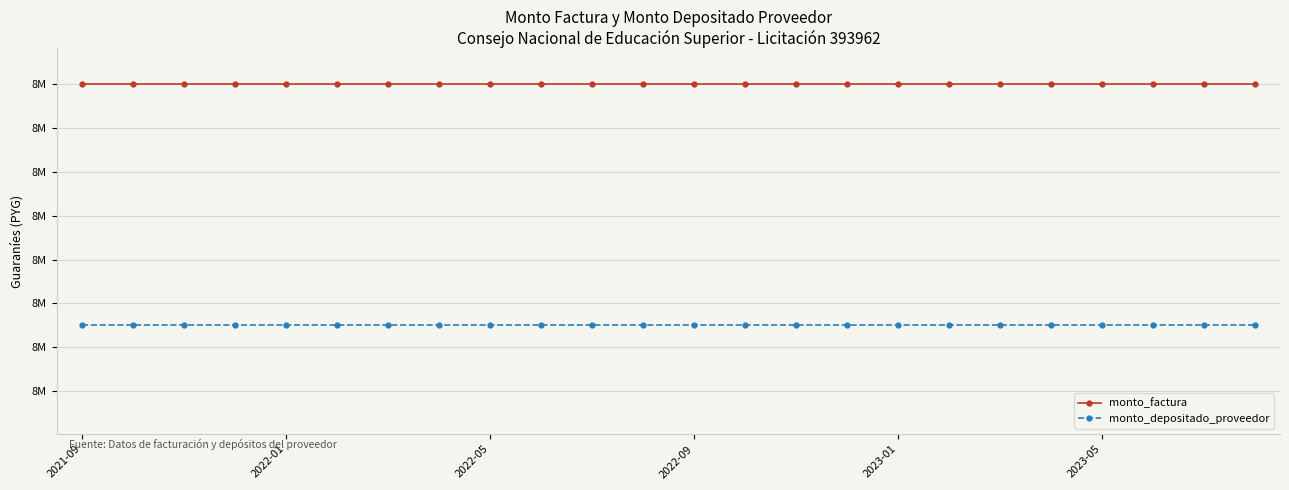

True or false: monto_factura and monto_depositado_proveedor cross at least once.

False